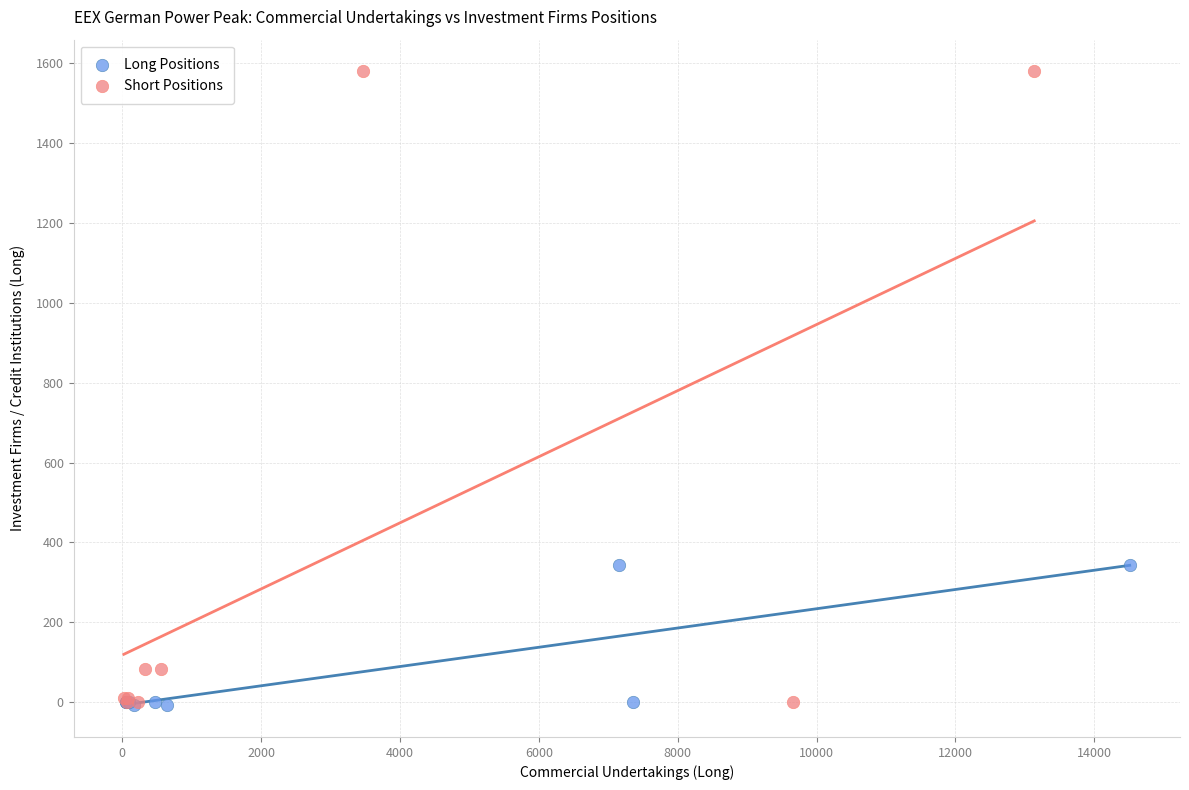

Which series contains the highest Y value?

Short Positions